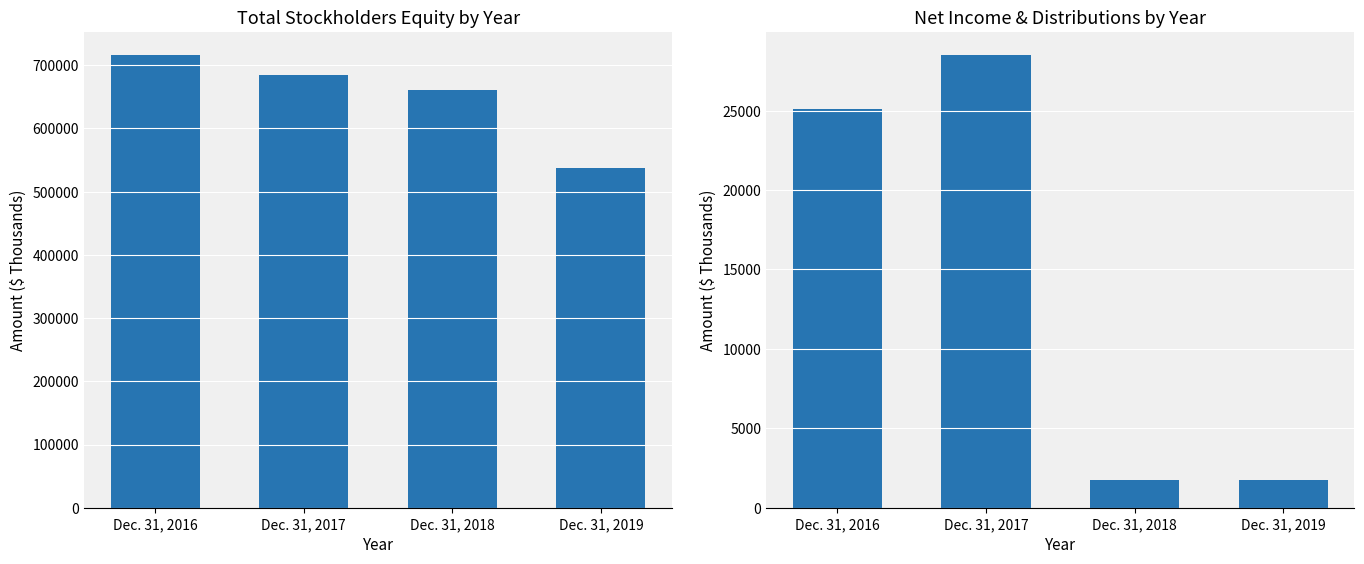

At which label does Net Income reach its peak?

Dec. 31, 2017